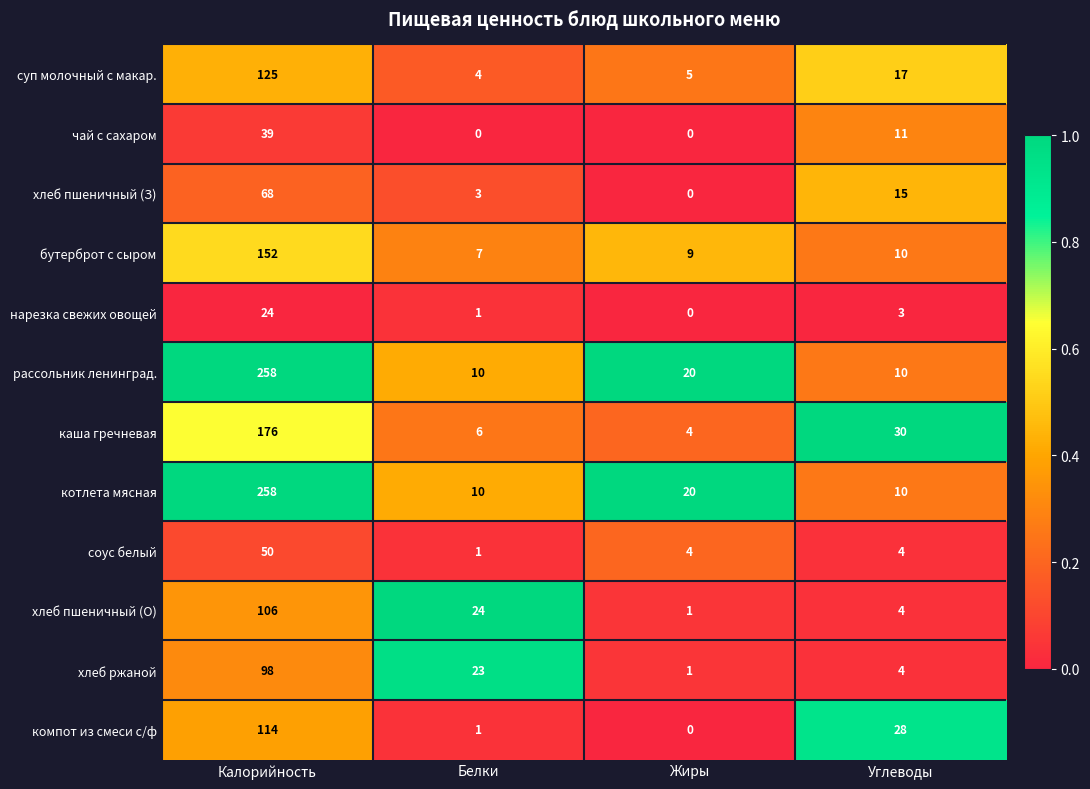

What is the average value of the каша гречневая series?

54